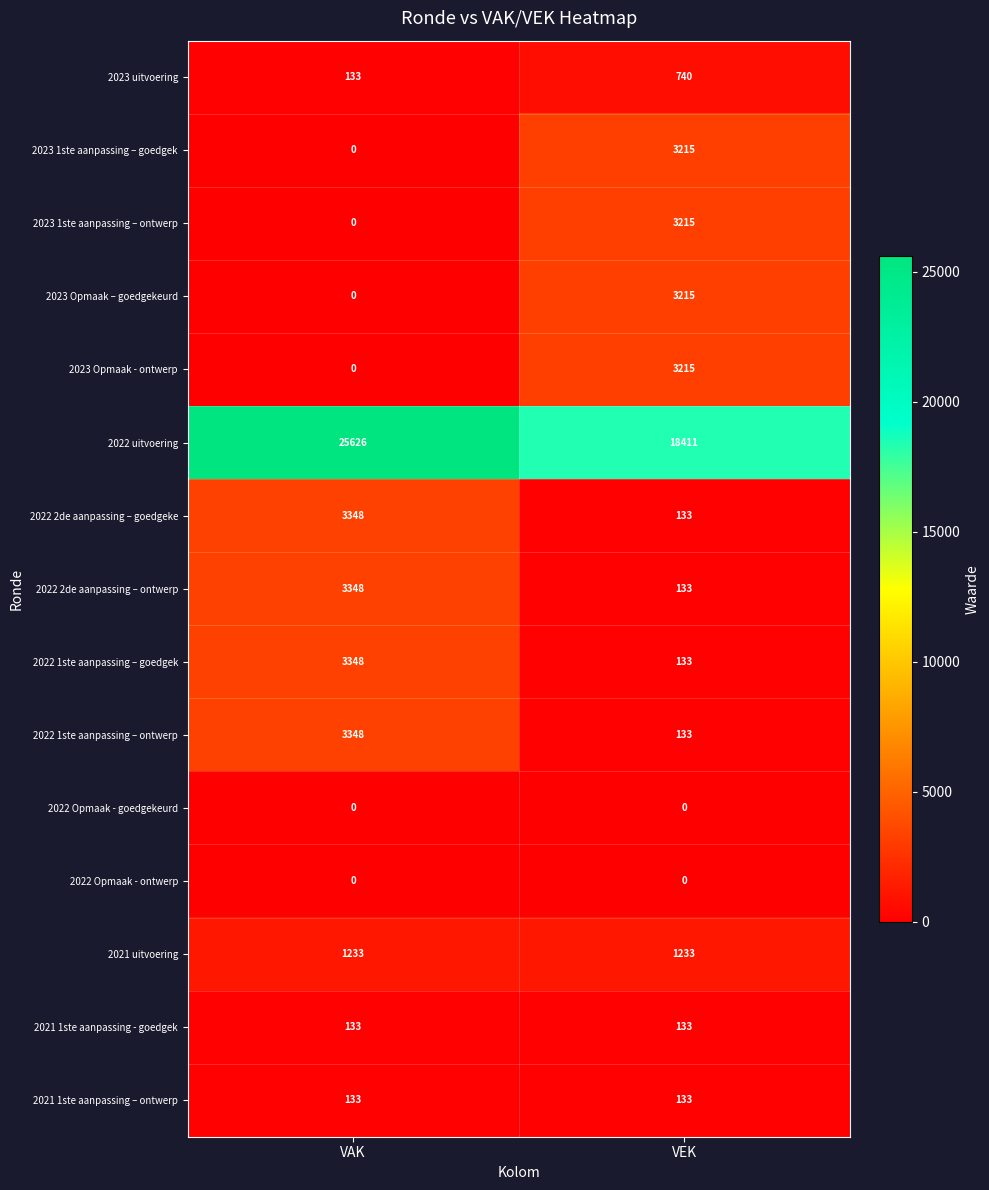

What is the difference between the 2023 1ste aanpassing – ontwerp values at VAK and VEK?

3215